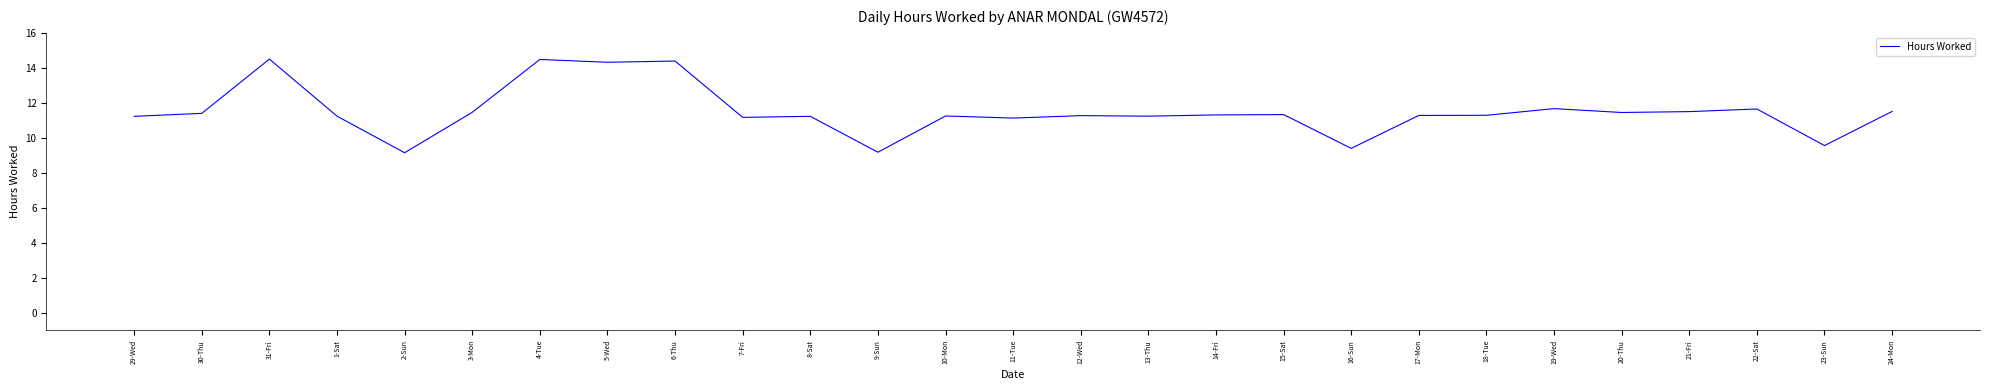

What is the difference between the values at 20-Thu and 23-Sun?

1.9